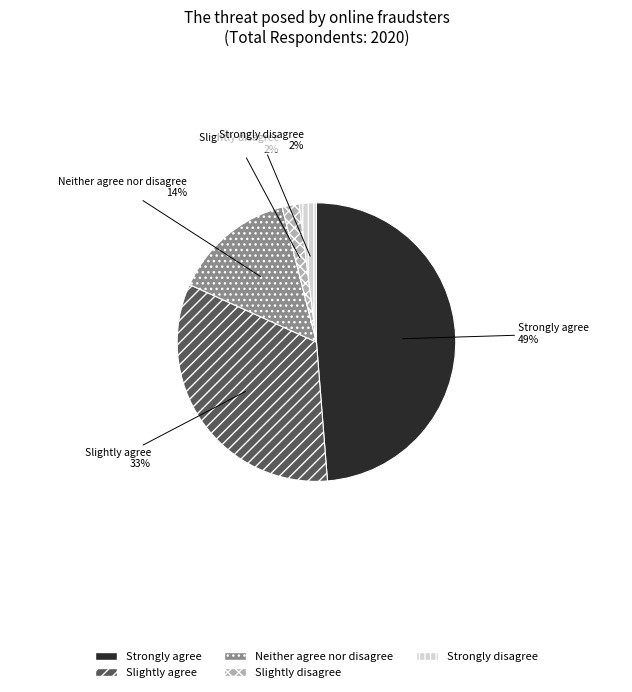

Does Strongly disagree represent more than half of the total?

No